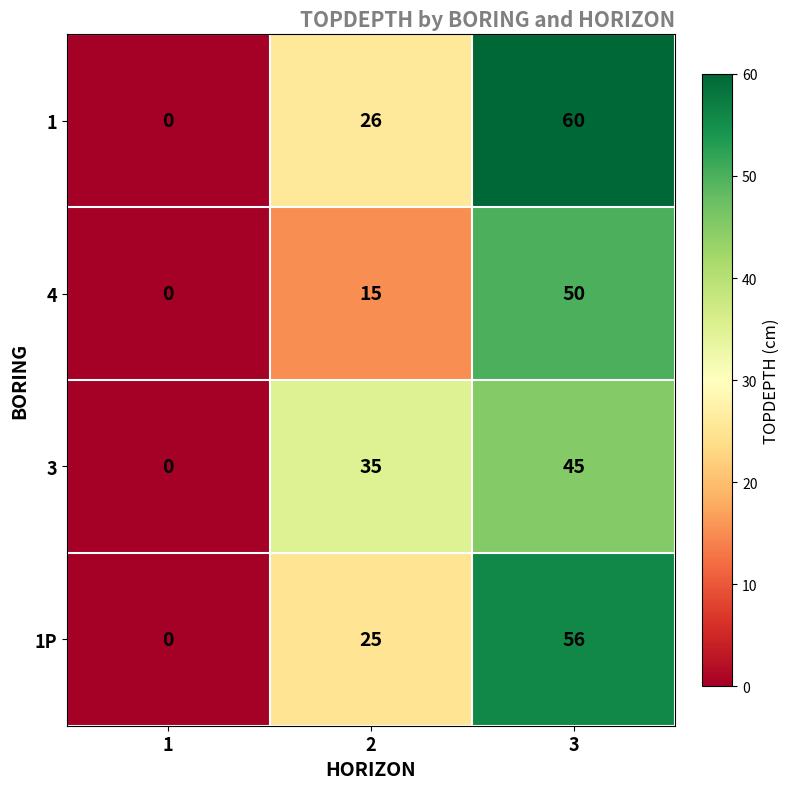

Reading left to right, extract all data points from this chart.

1: 0	26	60
4: 0	15	50
3: 0	35	45
1P: 0	25	56